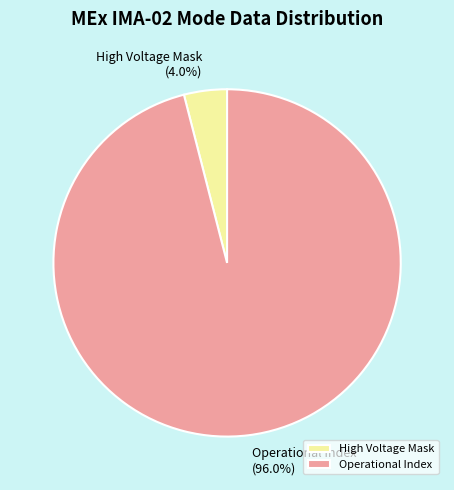

Which slice is the smallest?

High Voltage Mask